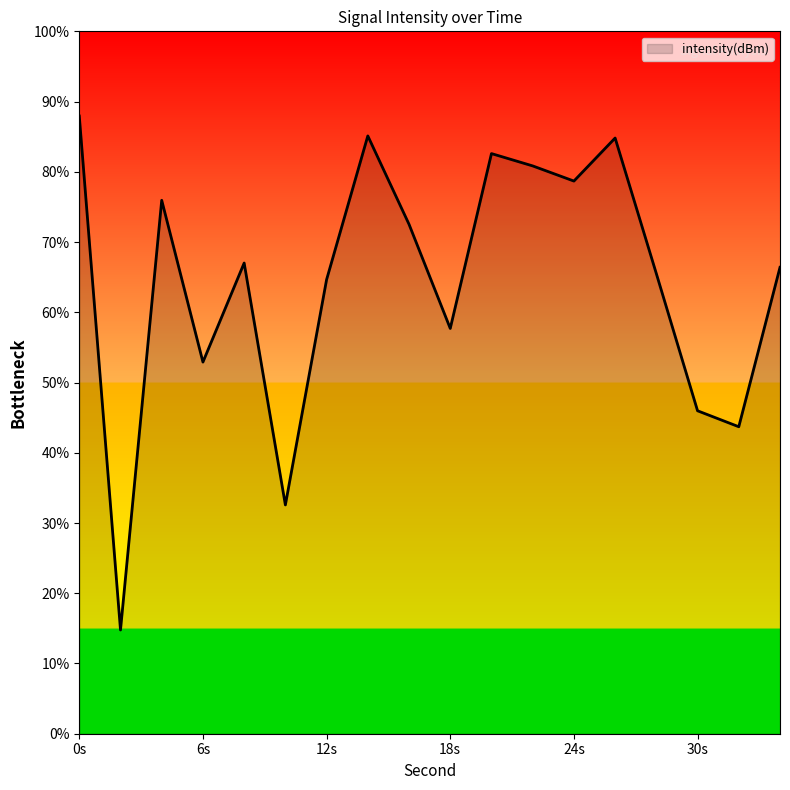

How many values are below 67?

9